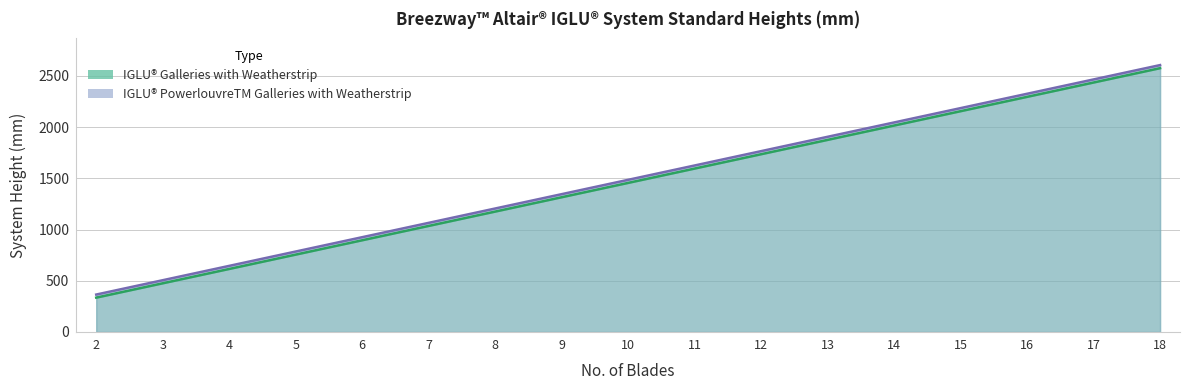

At which category is the sum across all series the highest?

18